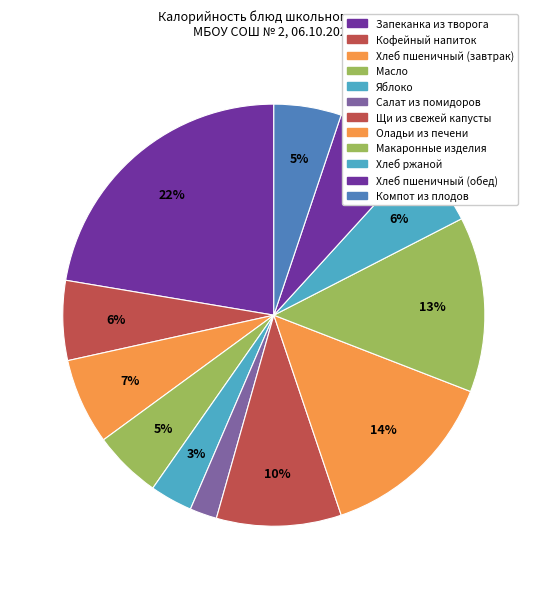

The Хлеб пшеничный (завтрак) slice represents 1% of the pie. True or false?

False